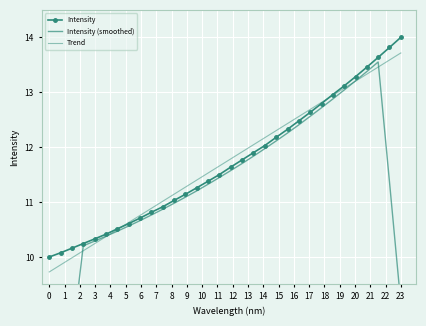

How many distinct data groups are displayed?

3